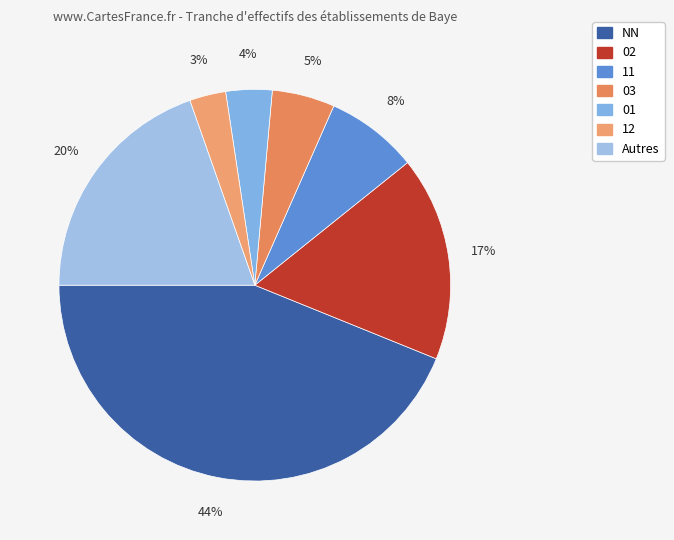

How many slices are in this pie chart?

7